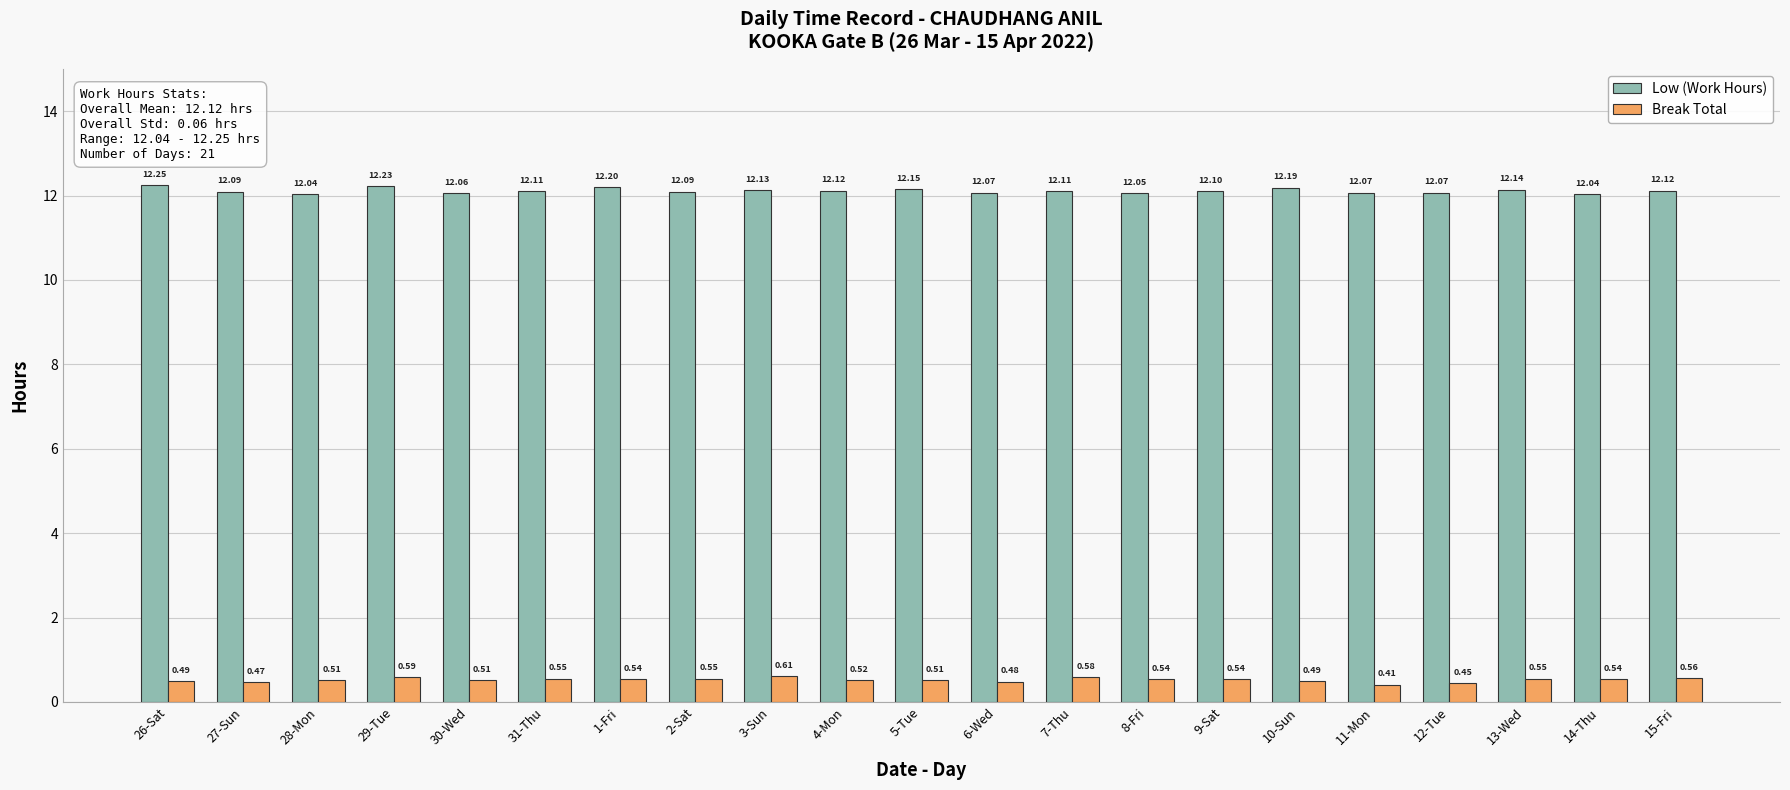

What is the sum of all Low (Work Hours) values?

254.4